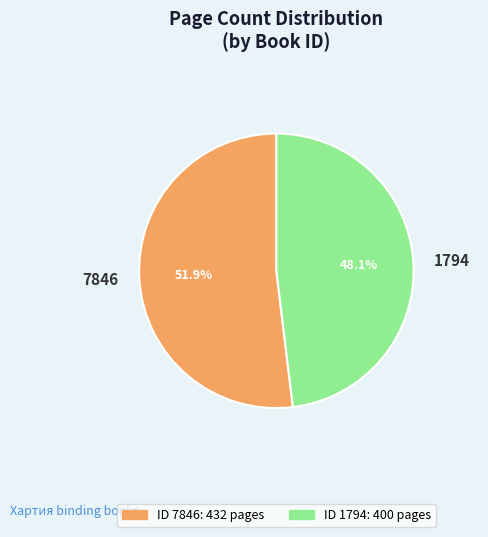

To the nearest percent, what is the difference between the 7846 and 1794 slice percentages?

4%